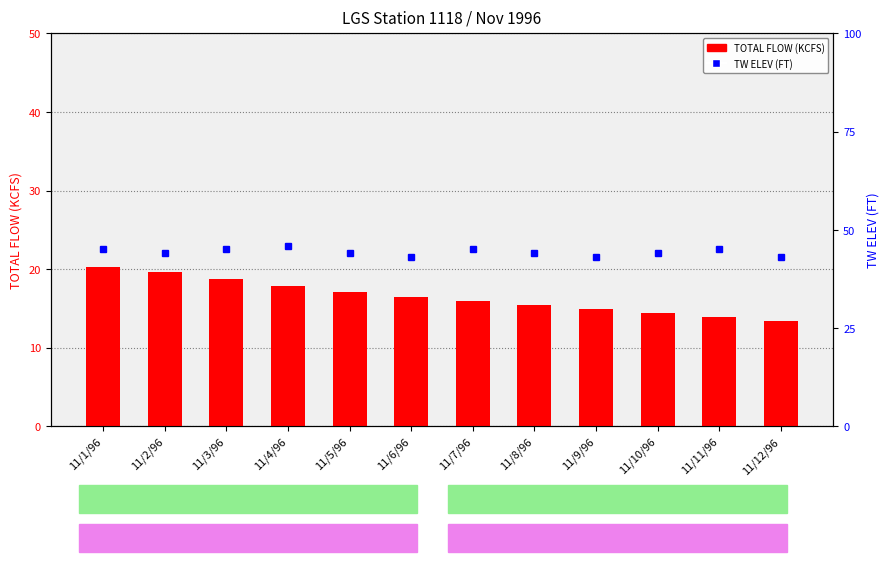

What position from the left is 11/6/96?

6